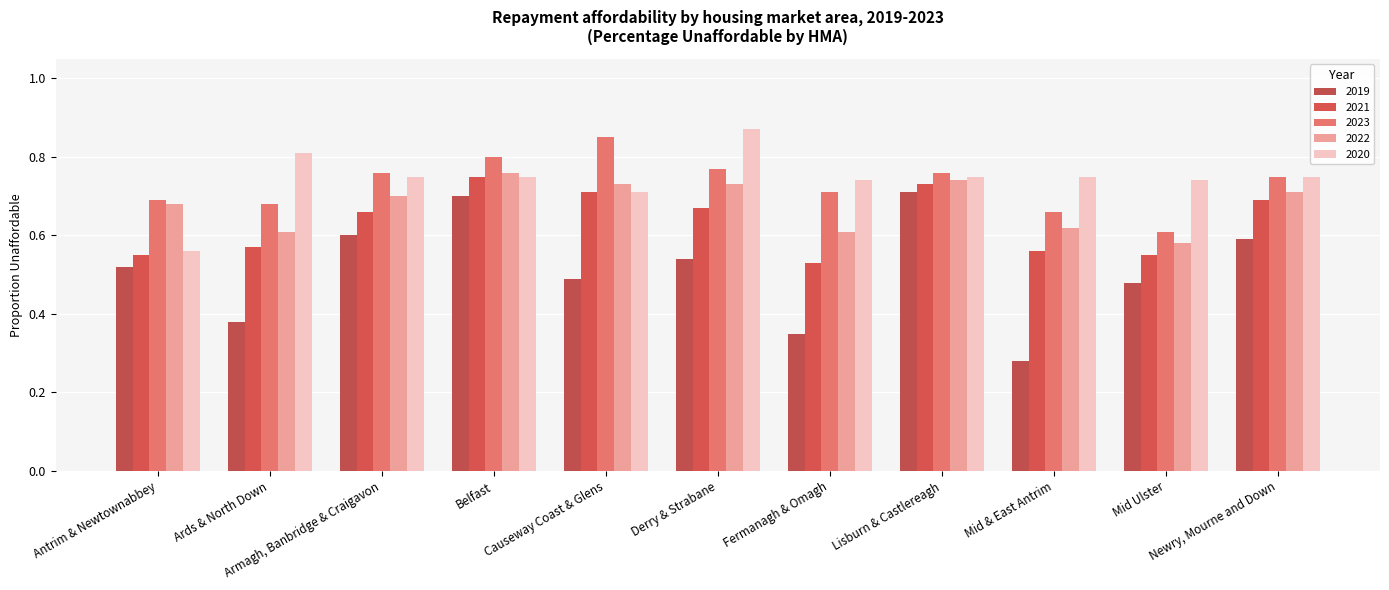

At which category is the sum across all series the highest?

Belfast